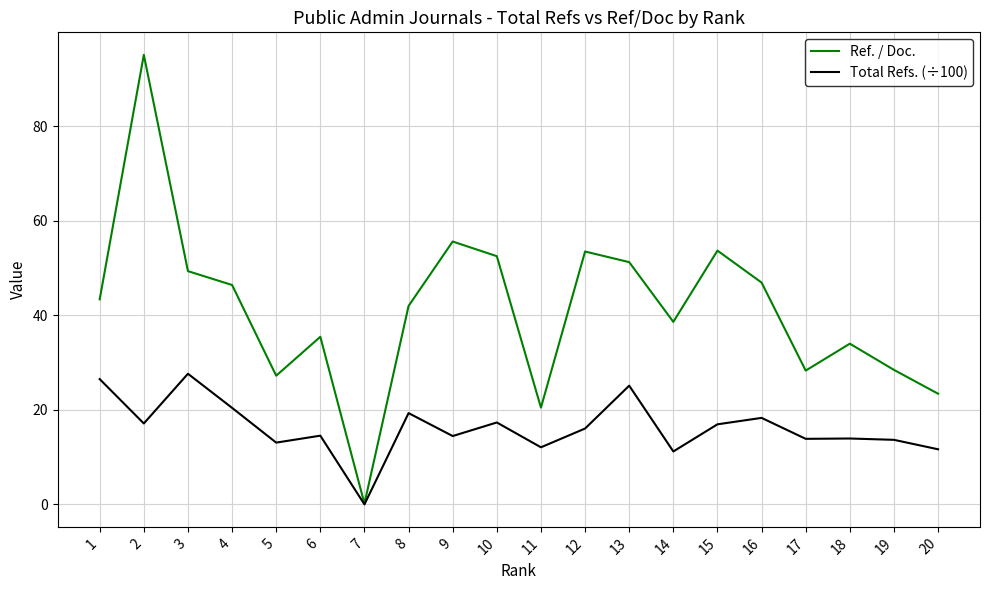

What is the difference between the highest and lowest values at 10?

35.2